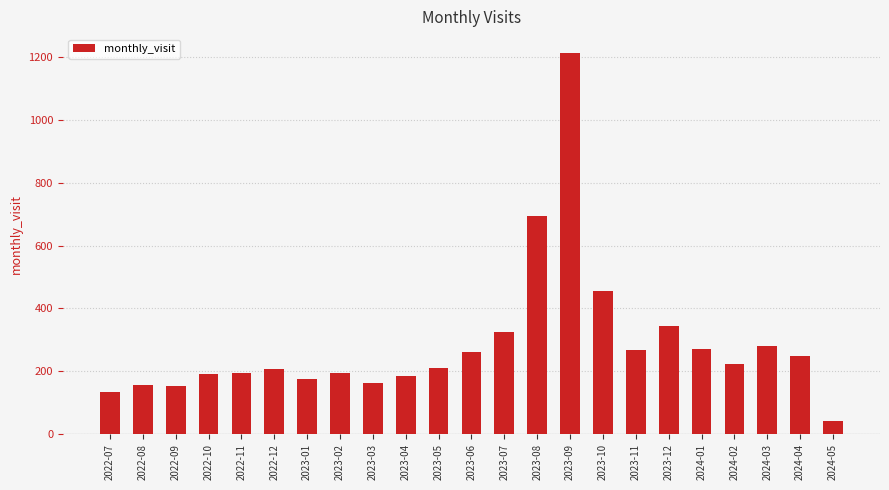

Which category has the highest value across all series?

2023-09